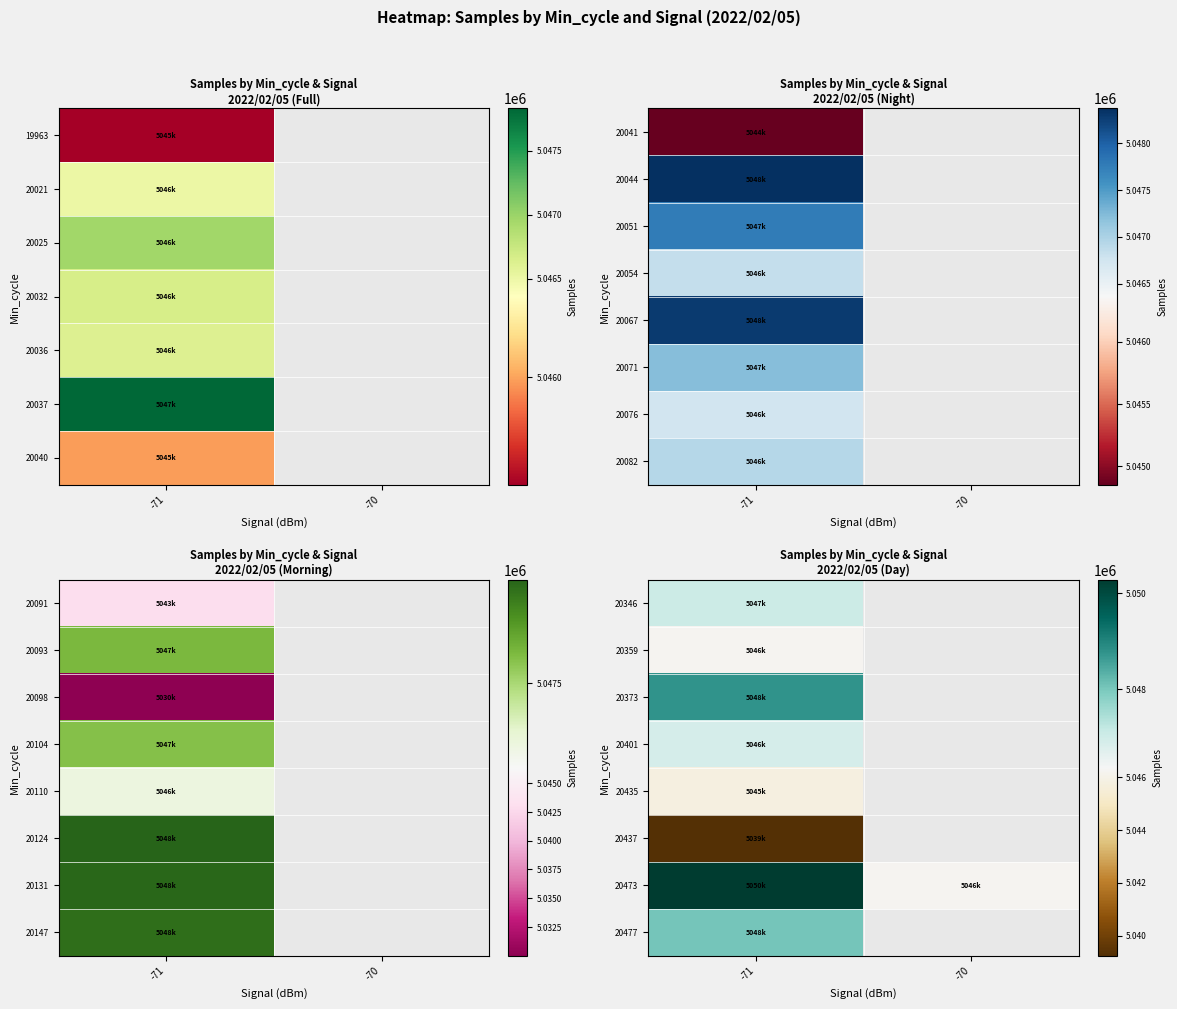

List the labels in order of 20473 value, largest first.

-71, -70